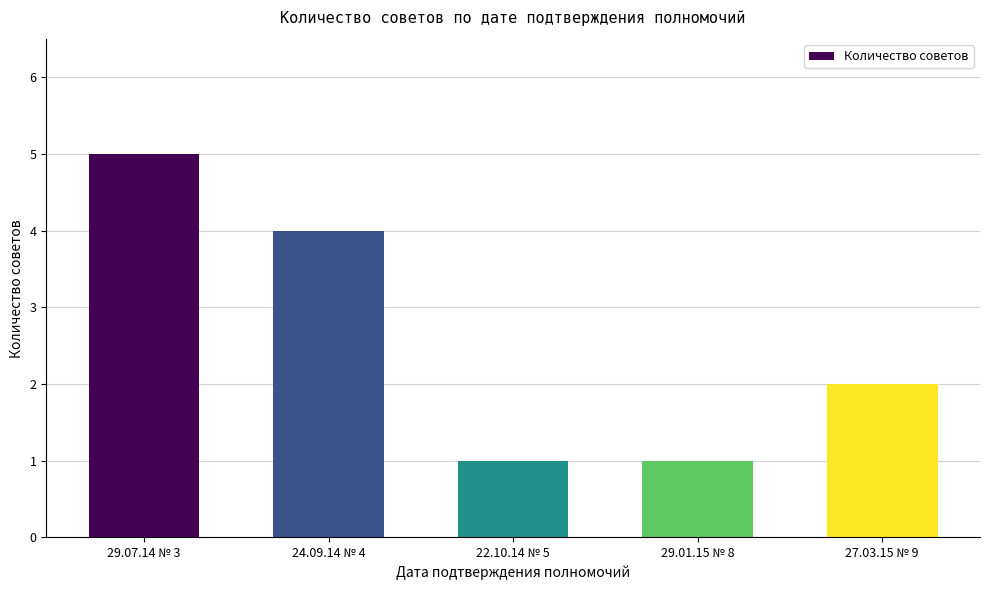

Approximately how many times larger is the value at 29.07.14 № 3 compared to 22.10.14 № 5?

5.0